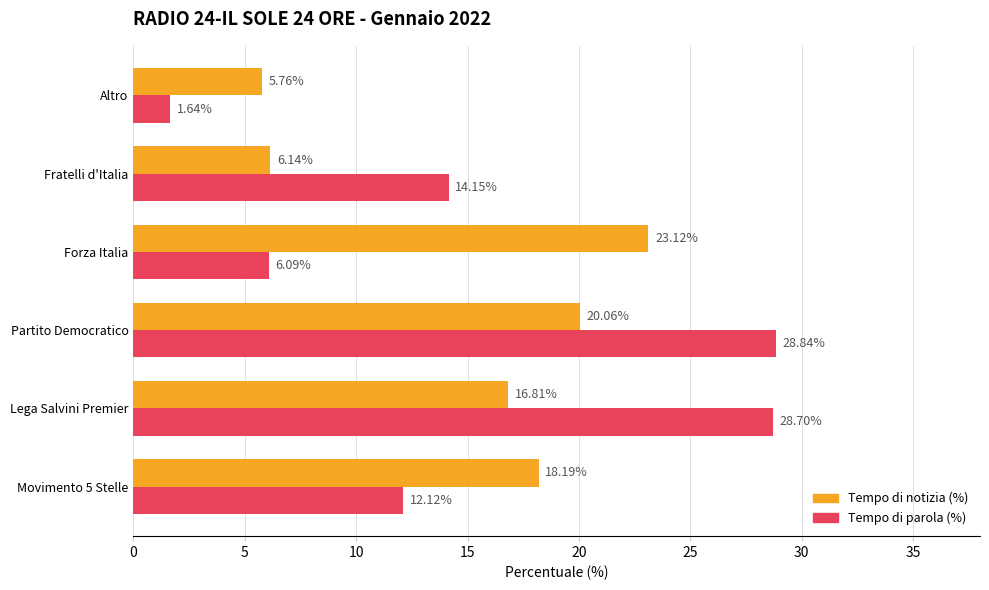

Where is Tempo di notizia (%) nearest to the value 14?

Lega Salvini Premier